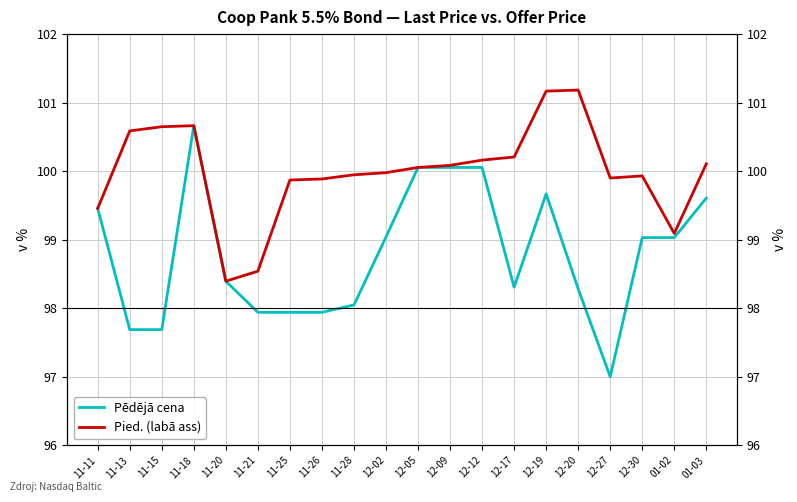

What is the difference between the Pied. (labā ass) values at 01-02 and 12-05?

1.0